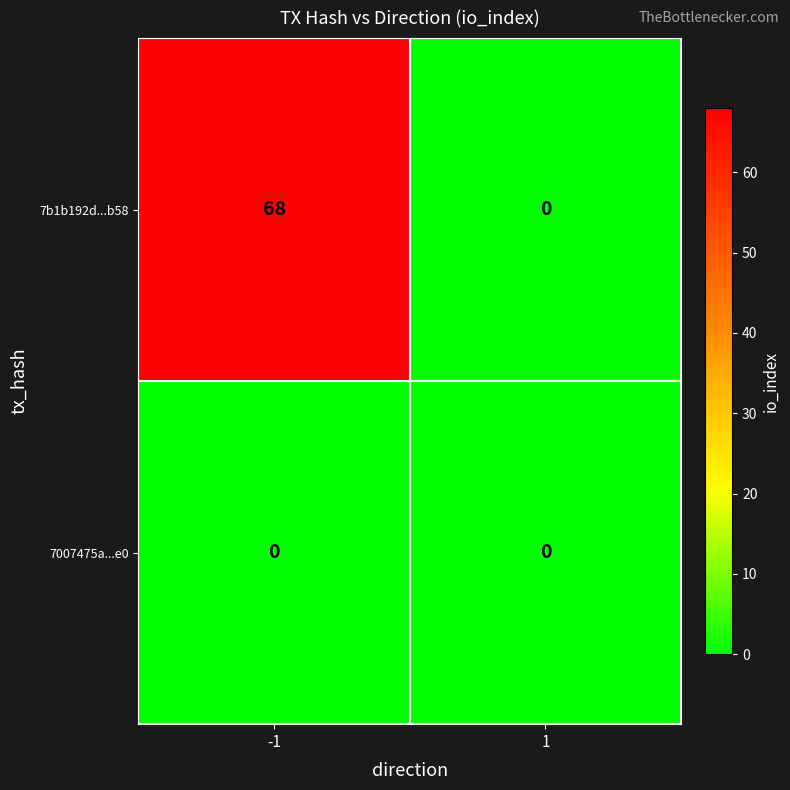

True or false: 7007475a...e0 has a value of 0 at -1.

True